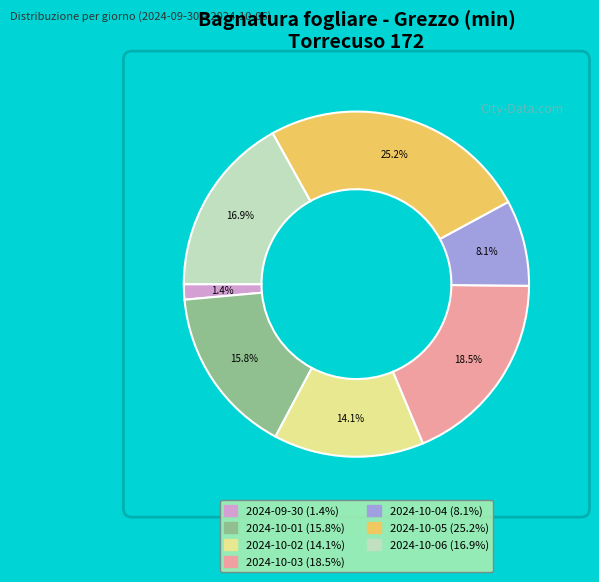

Is it true that 2024-10-06 is 27% of the pie?

False